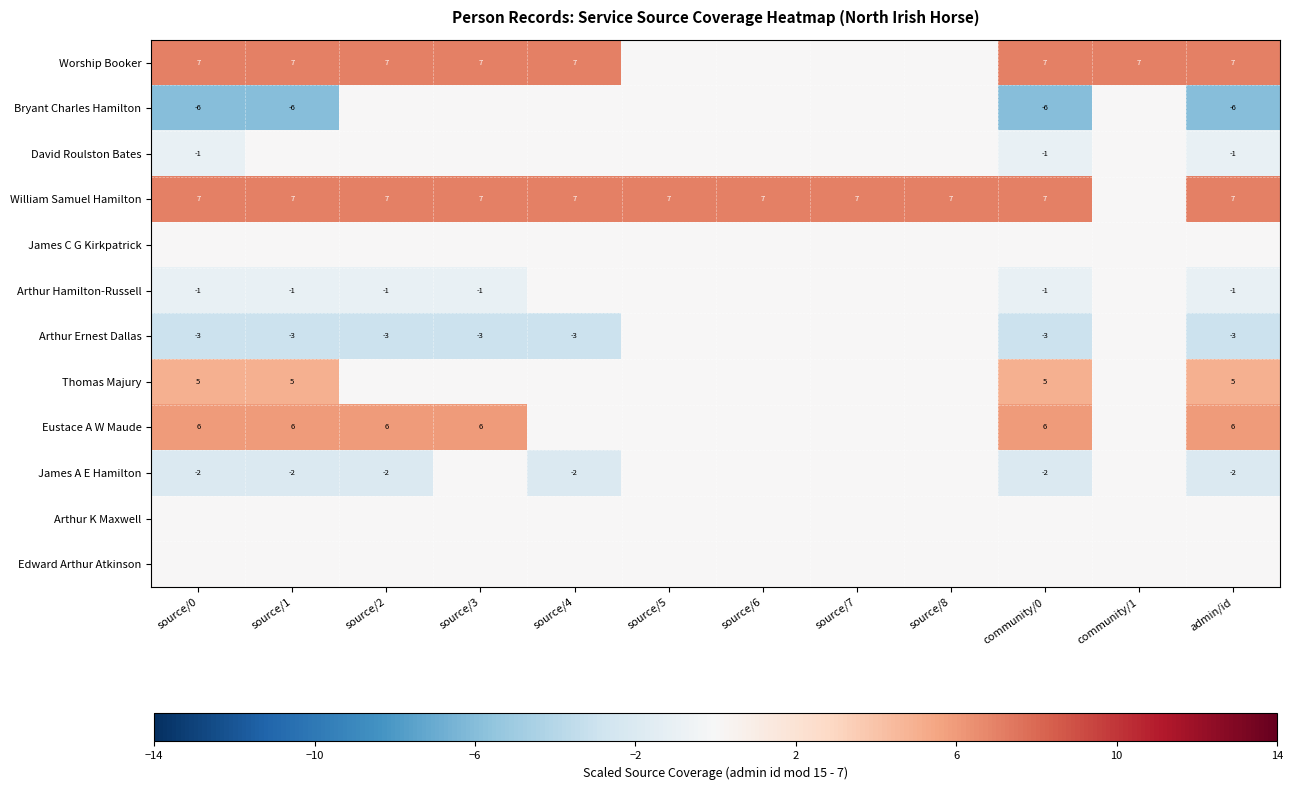

The value of Bryant Charles Hamilton at source/1 is -4. True or false?

False